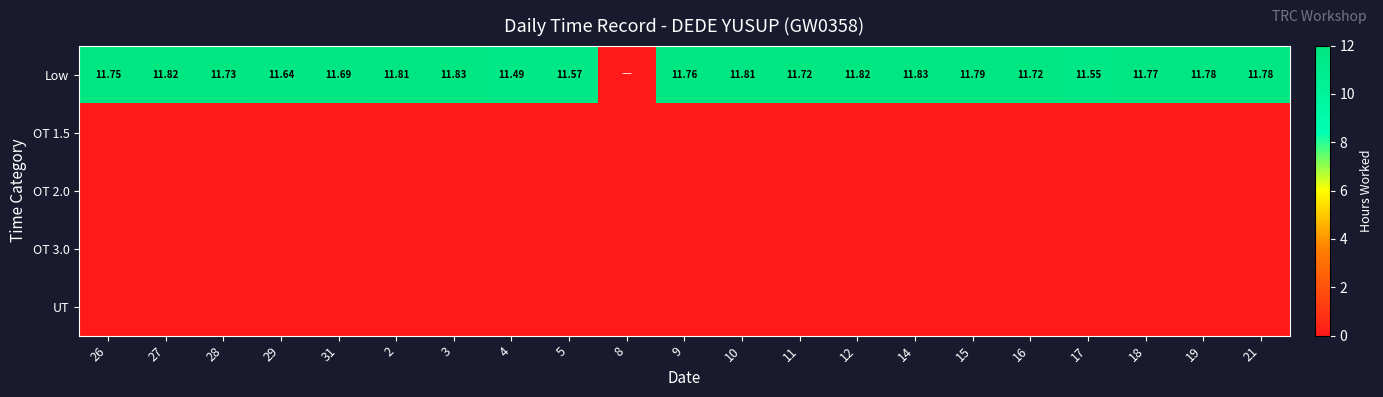

Where is Low nearest to the value 5?

8